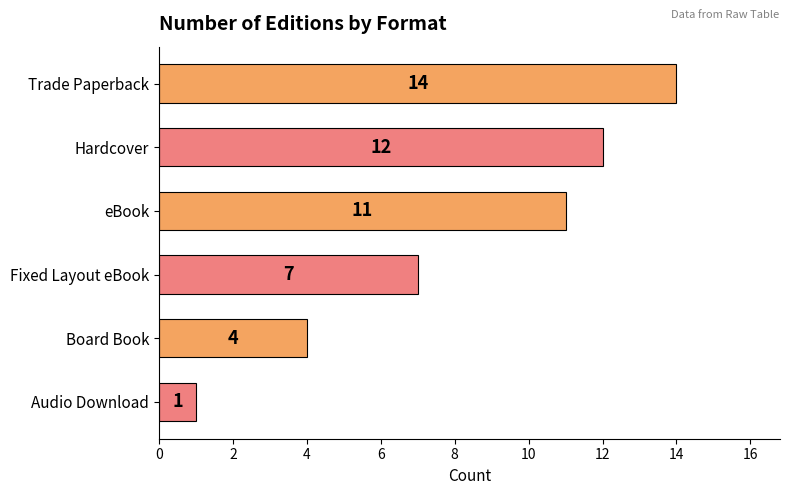

Between Audio Download and Trade Paperback, which is larger?

Trade Paperback